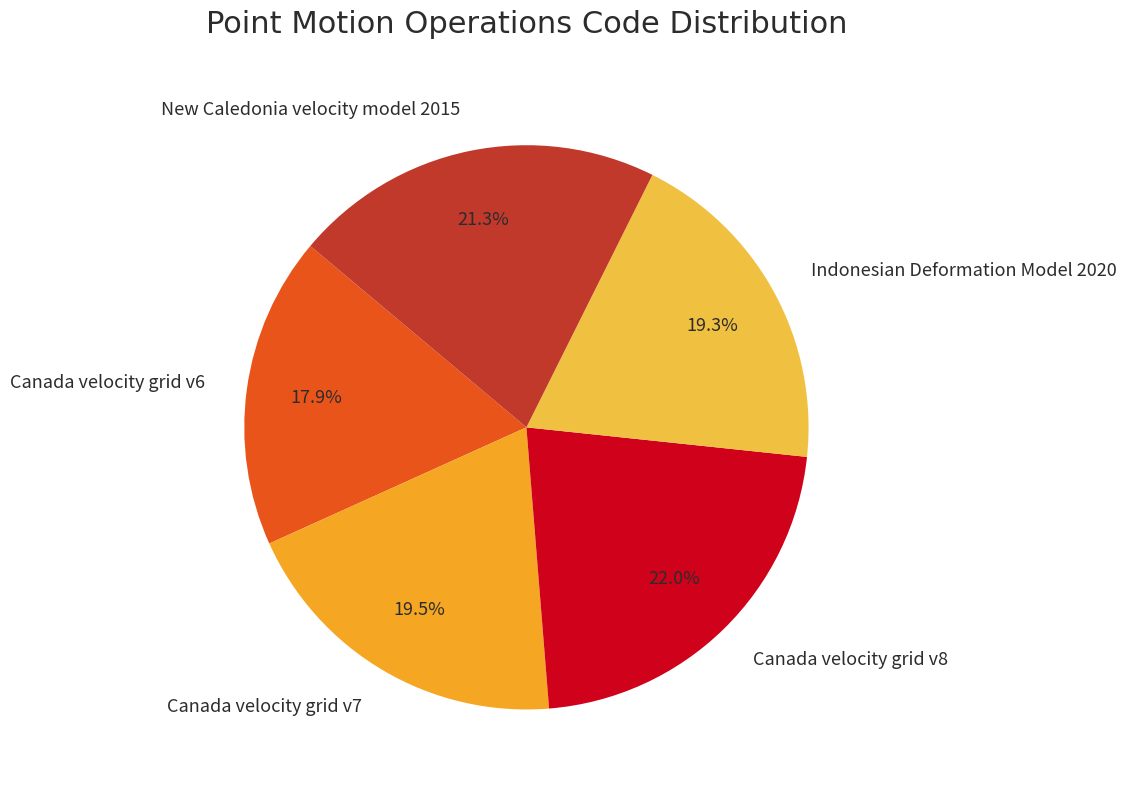

To the nearest percent, what is the average slice percentage?

20%